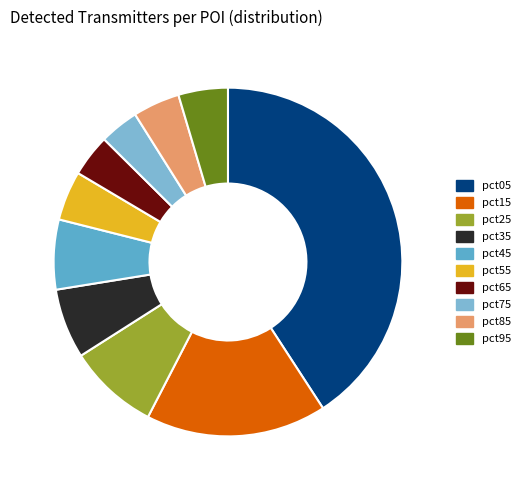

To the nearest percent, what is the difference between the largest and smallest slice percentages?

37%